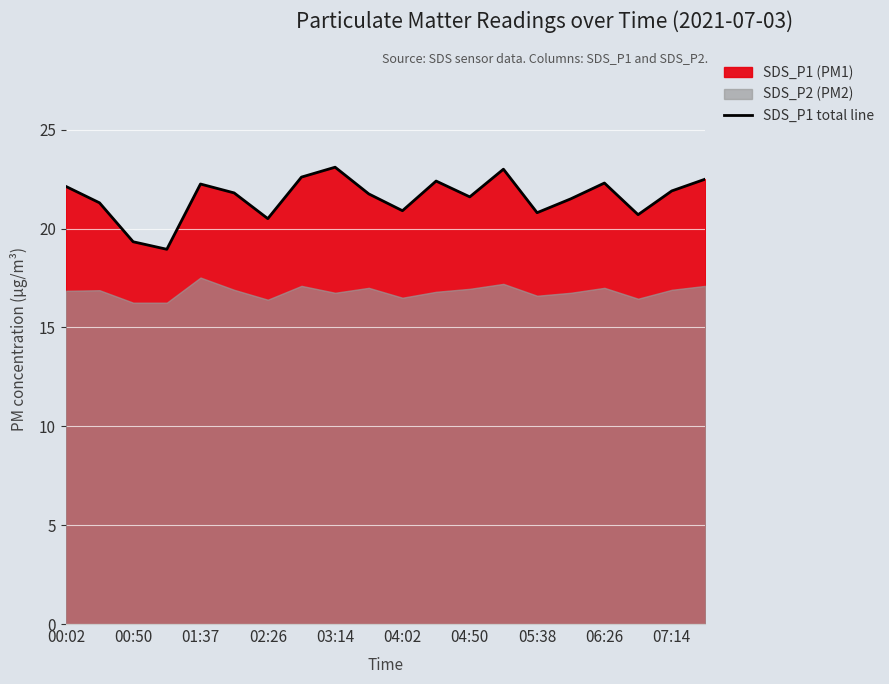

What is the highest value of the SDS_P1 total line series?

23.1